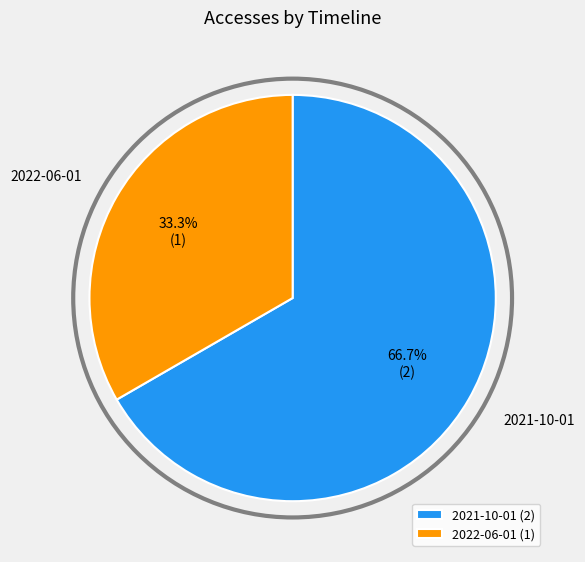

Rank the categories by value from lowest to highest.

2022-06-01, 2021-10-01